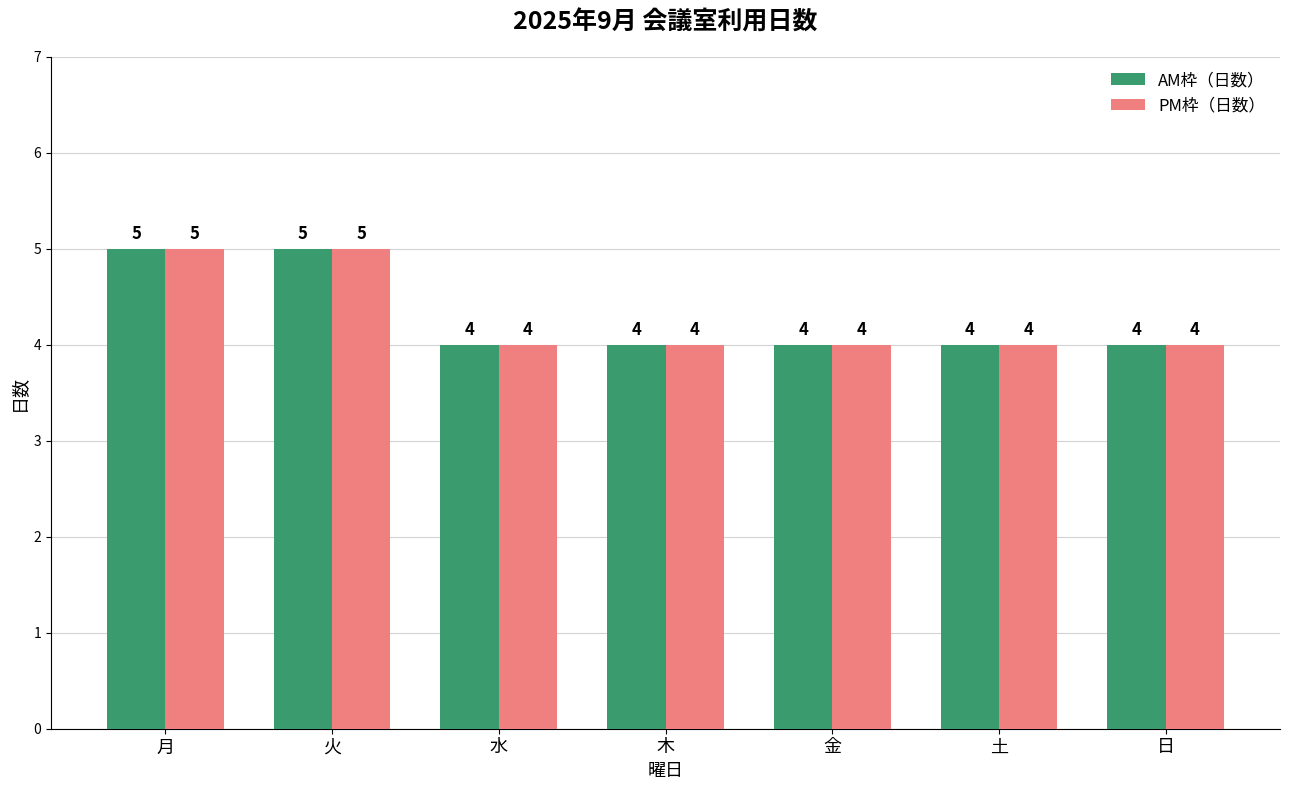

Is the value of AM枠（日数） at 月 greater than the value of PM枠（日数） at 金?

Yes